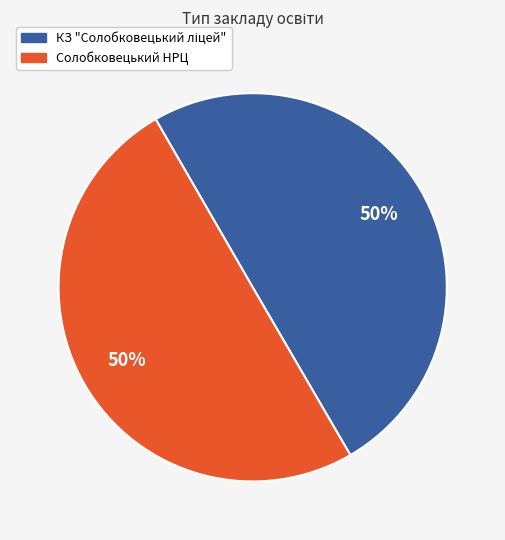

To the nearest percent, what percentage of the pie is Солобковецький НРЦ?

50%